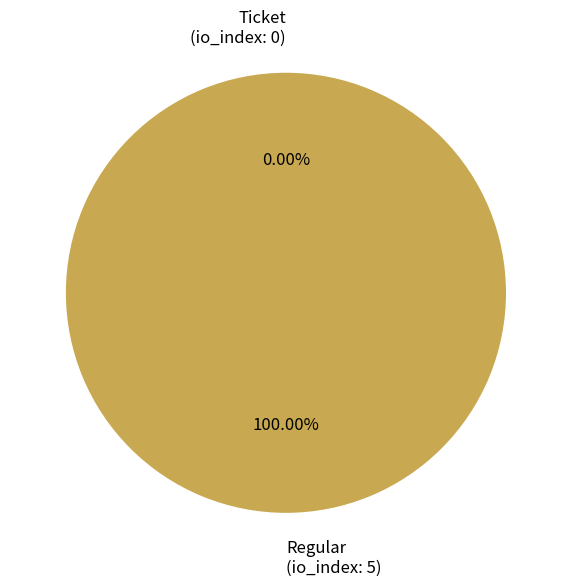

Is it true that Regular (tx 1) is 100% of the pie?

True